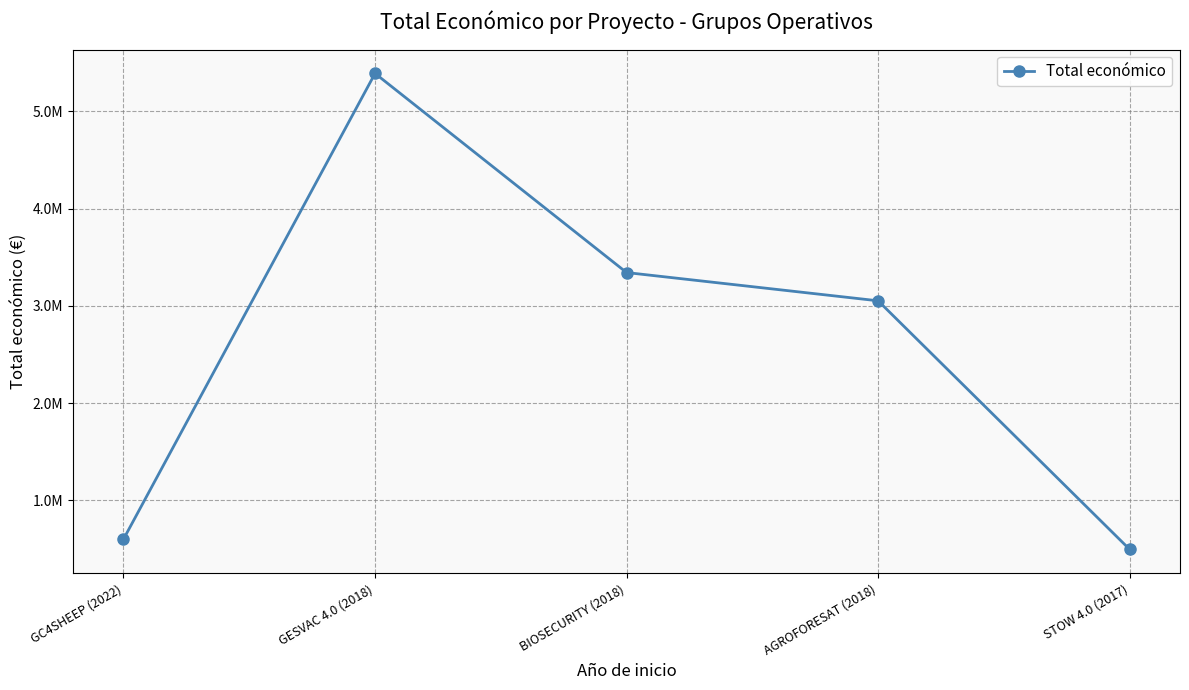

What position from the right is BIOSECURITY (2018)?

3